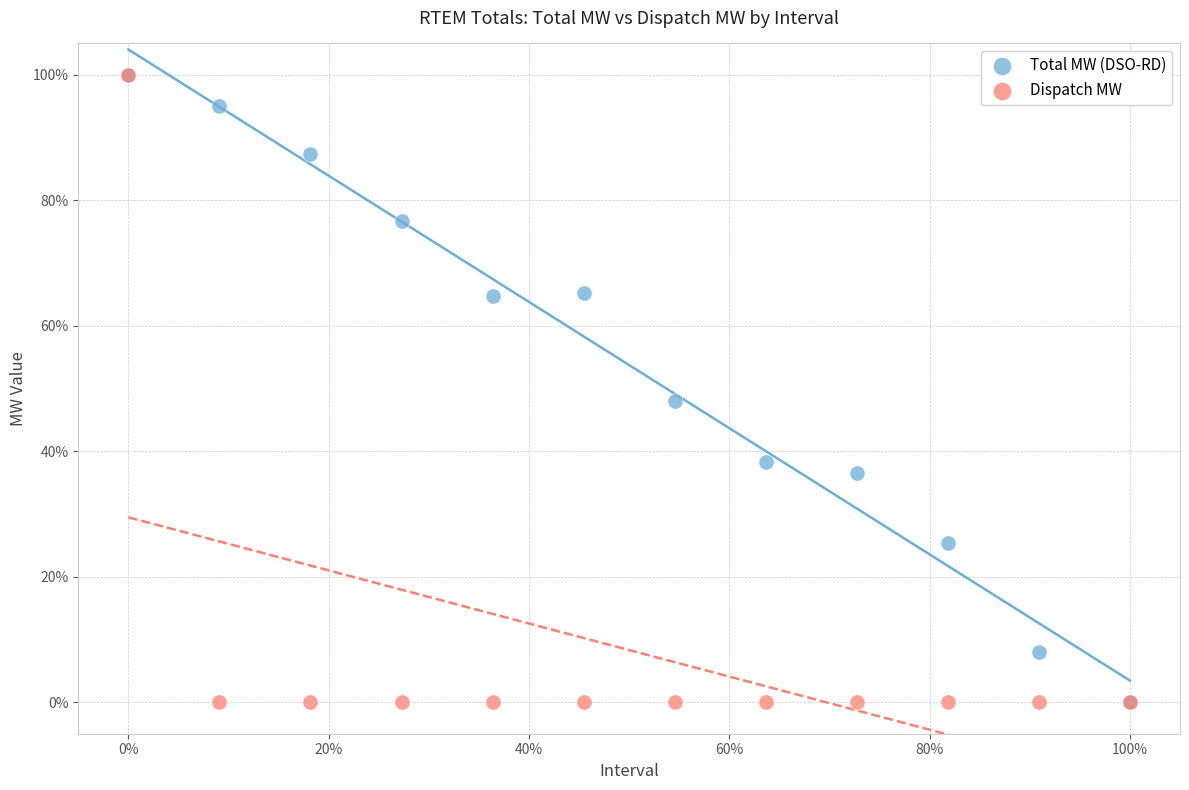

What are all the series names shown in the legend?

Total MW (DSO-RD), Dispatch MW